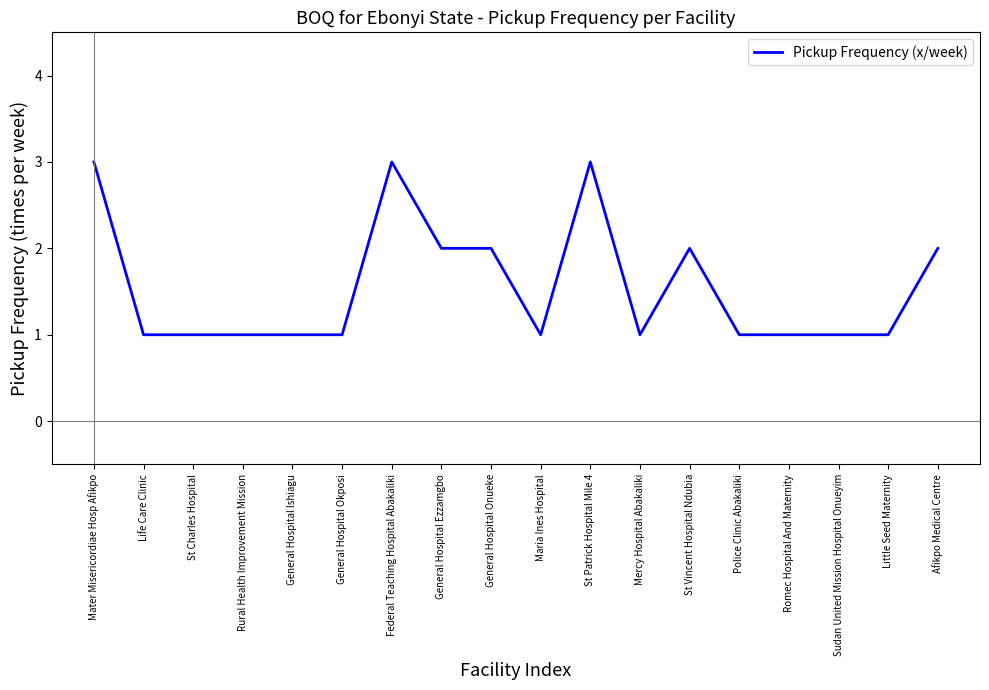

Read the value at St Patrick Hospital Mile 4.

3